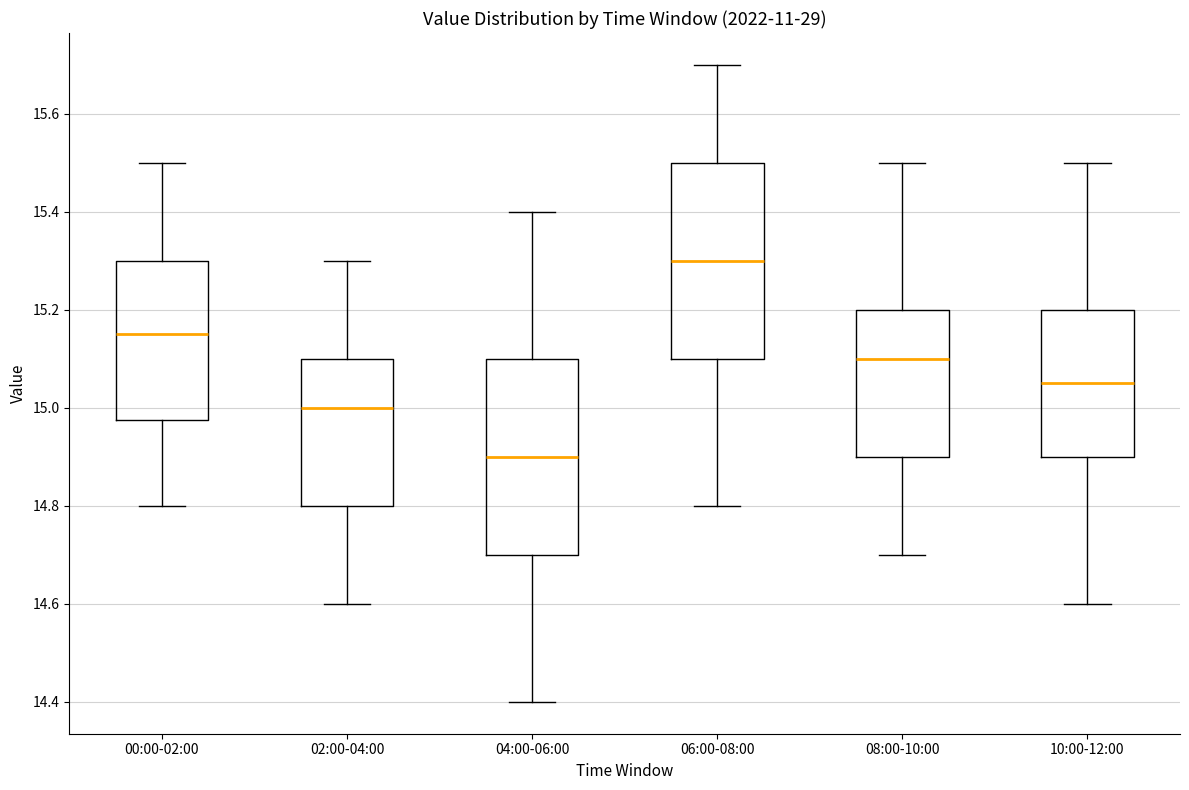

Reading left to right, read every box against the y-axis: the position of its median line, the range the box covers, and the ends of its whiskers. The values are not printed on the chart, so give them approximately, as read against the axis.

00:00-02:00: median 15.16, box 14.98 to 15.30, whiskers 14.80 to 15.50
02:00-04:00: median 15.00, box 14.80 to 15.10, whiskers 14.60 to 15.30
04:00-06:00: median 14.90, box 14.70 to 15.10, whiskers 14.40 to 15.40
06:00-08:00: median 15.30, box 15.10 to 15.50, whiskers 14.80 to 15.70
08:00-10:00: median 15.10, box 14.90 to 15.20, whiskers 14.70 to 15.50
10:00-12:00: median 15.06, box 14.90 to 15.20, whiskers 14.60 to 15.50